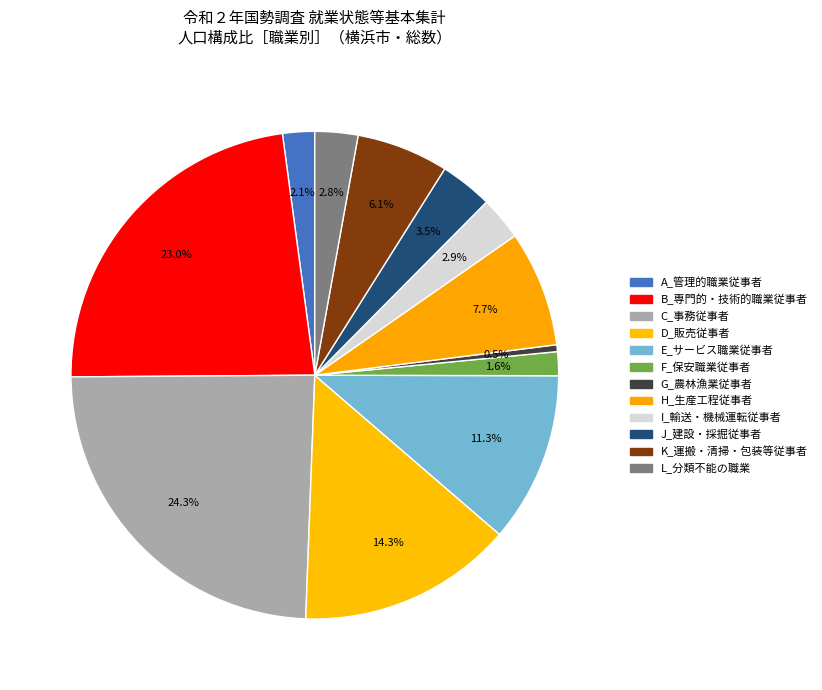

Combined, do B_専門的・技術的職業従事者 and H_生産工程従事者 account for over 50%?

No